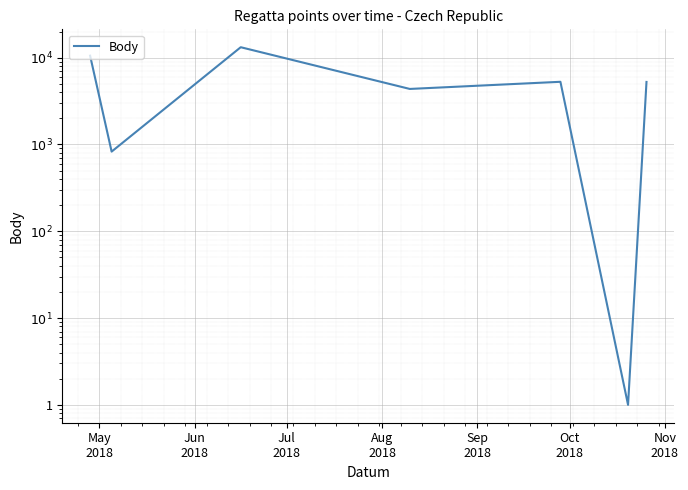

What value does the data have at Sep
2018?

5279